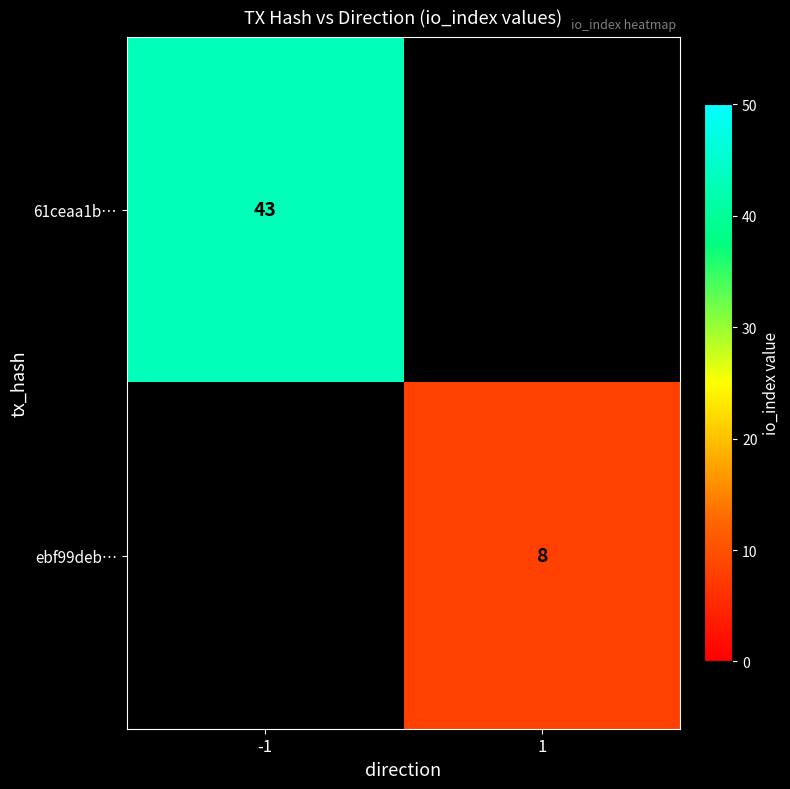

How many data points does each series have?

2